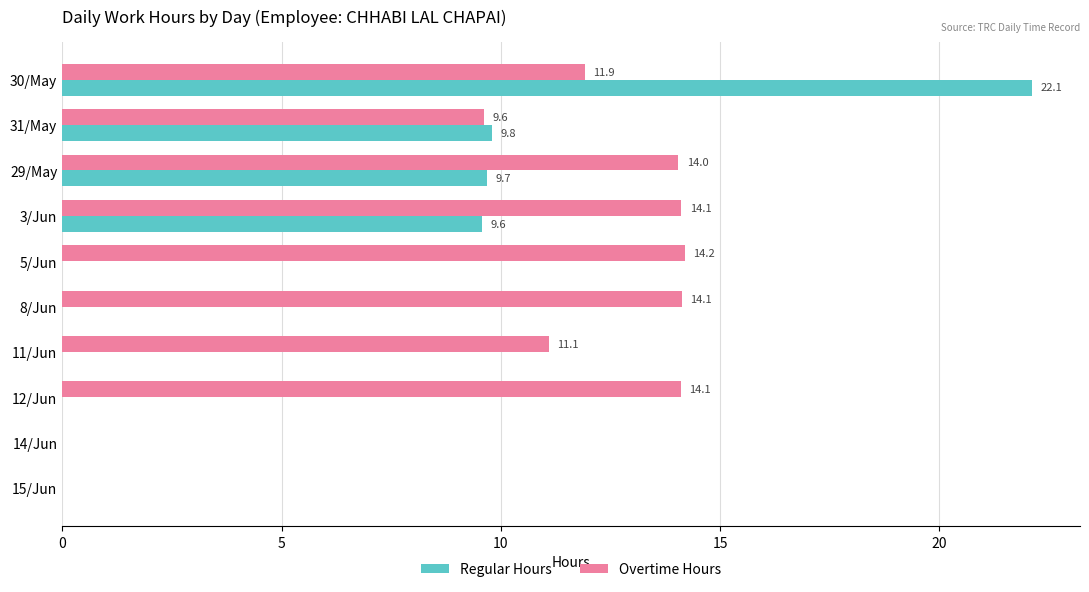

The value of Regular Hours at 5/Jun is 0.0. True or false?

True